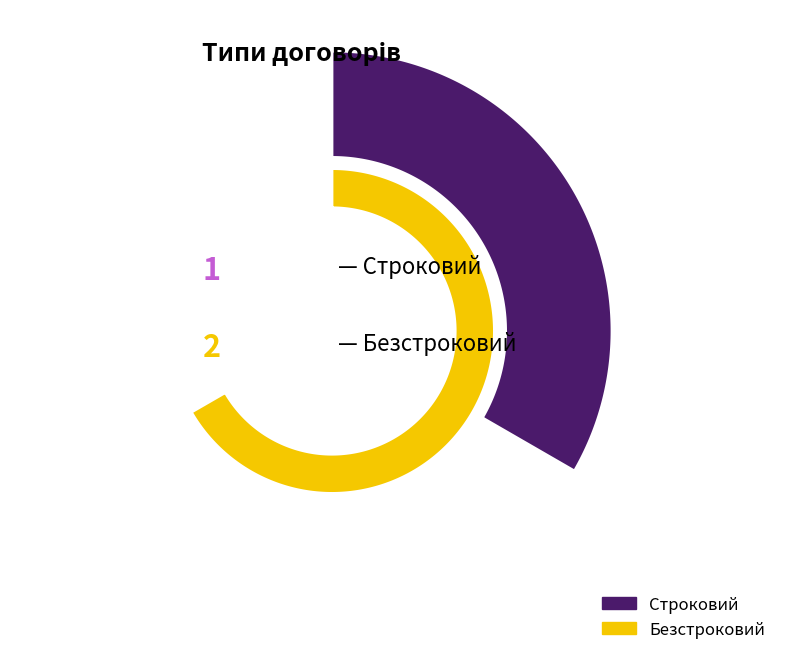

What portion of the pie excludes Строковий?

66.7%